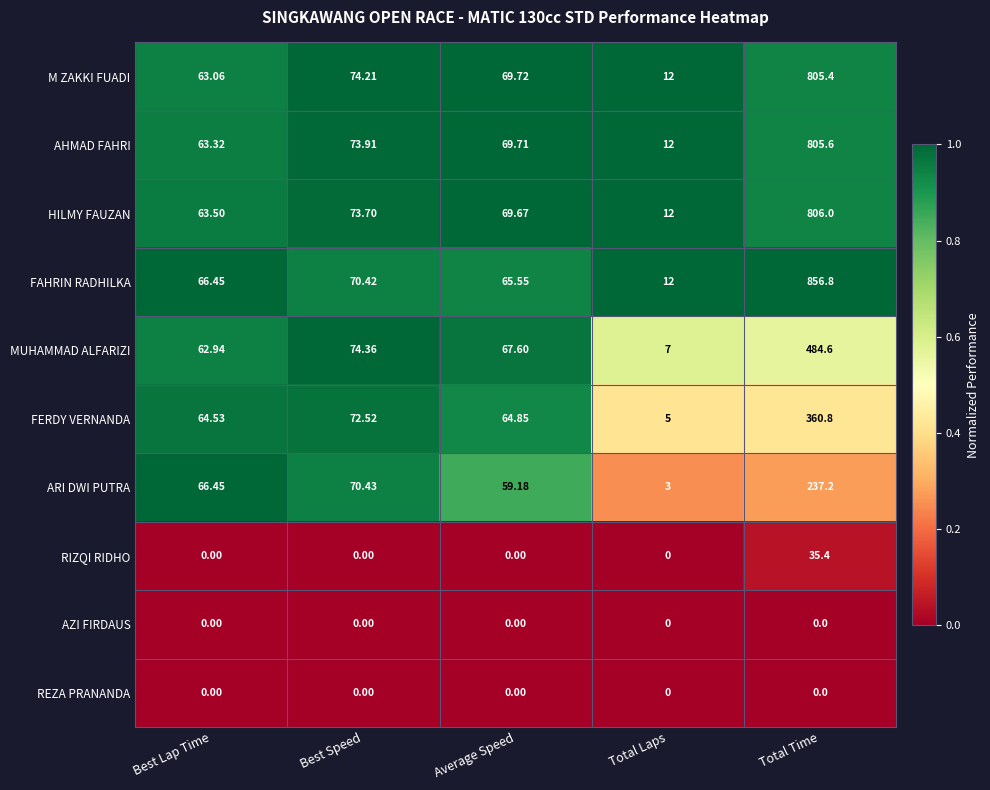

Which category has the highest value in the M ZAKKI FUADI series?

Total Time